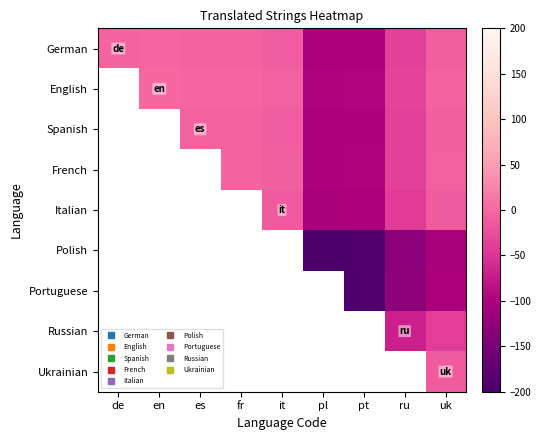

What is the minimum value shown in the chart?

-196.0